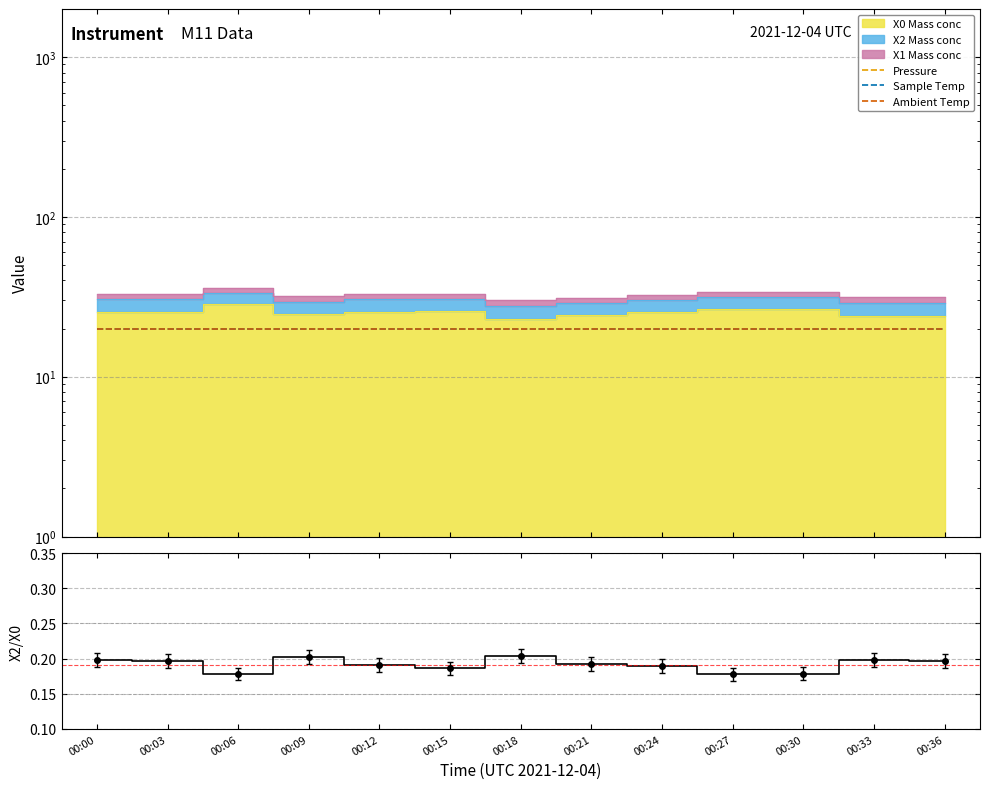

List the labels in order of X2/X0 value, smallest first.

00:27, 00:06, 00:30, 00:15, 00:24, 00:12, 00:21, 00:36, 00:03, 00:33, 00:00, 00:09, 00:18